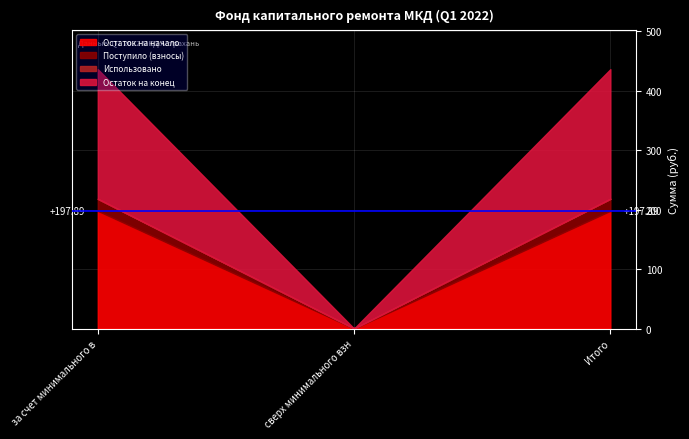

At which label does Остаток на конец first exceed 218?

за счет минимального взноса